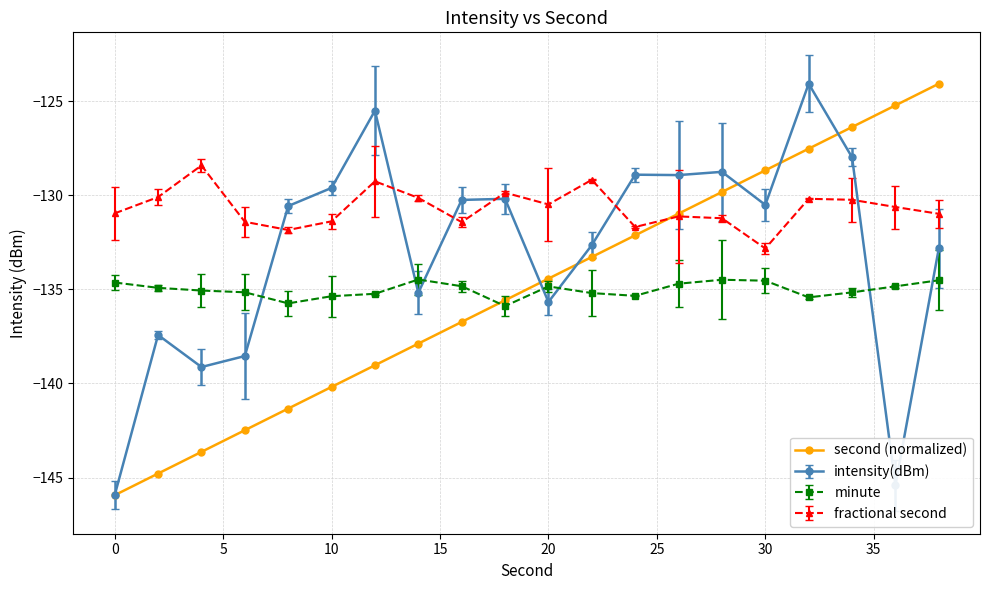

After their last crossing, which series has the higher values: minute or second (normalized)?

second (normalized)